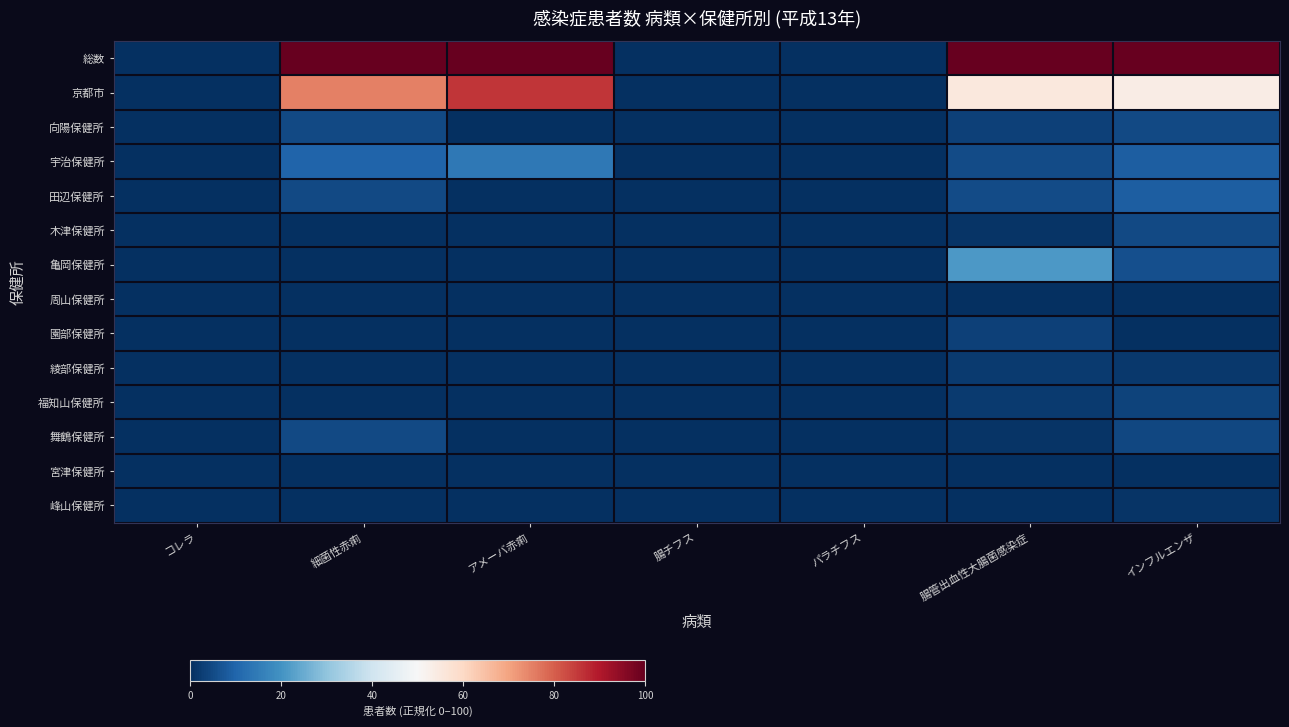

Count the number of data series in this chart.

14